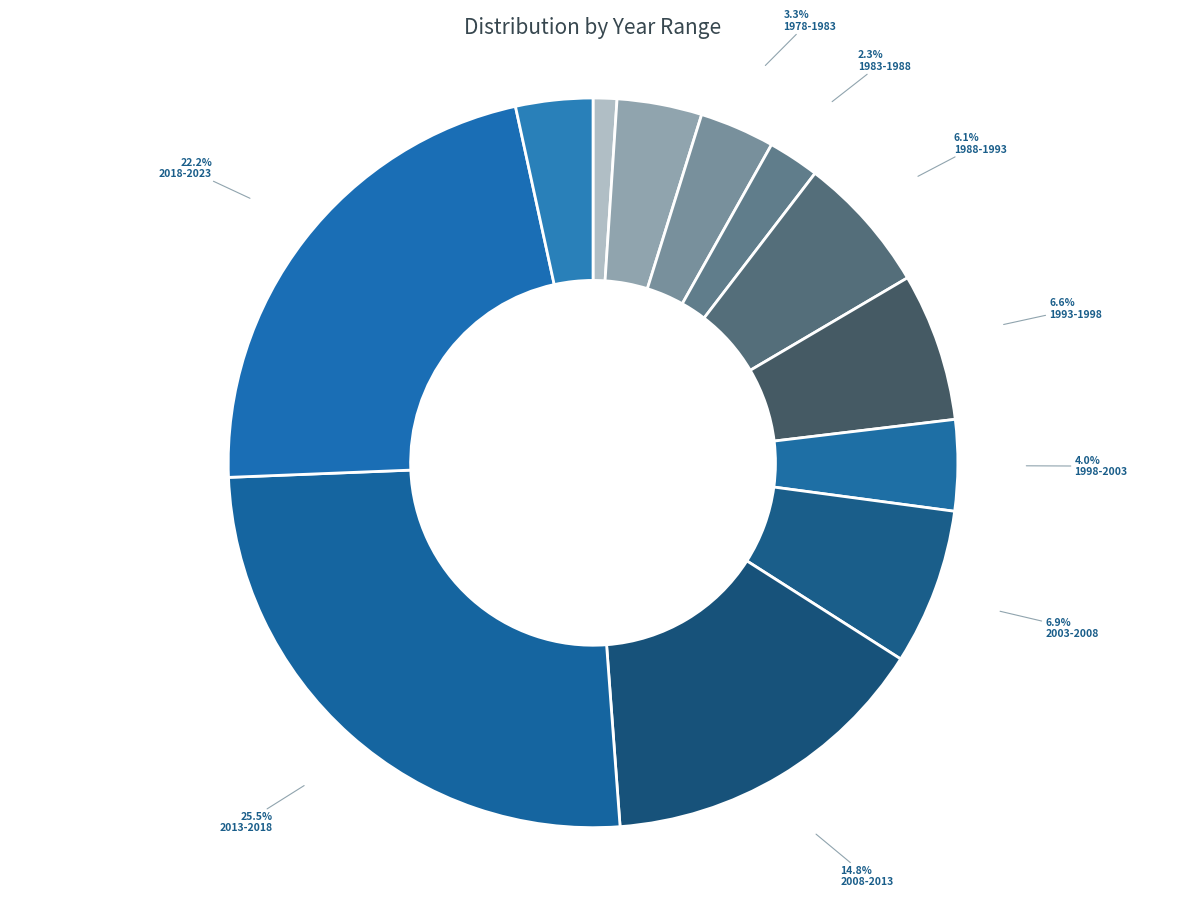

To the nearest percent, what percentage of the pie is 2023-2028?

3%